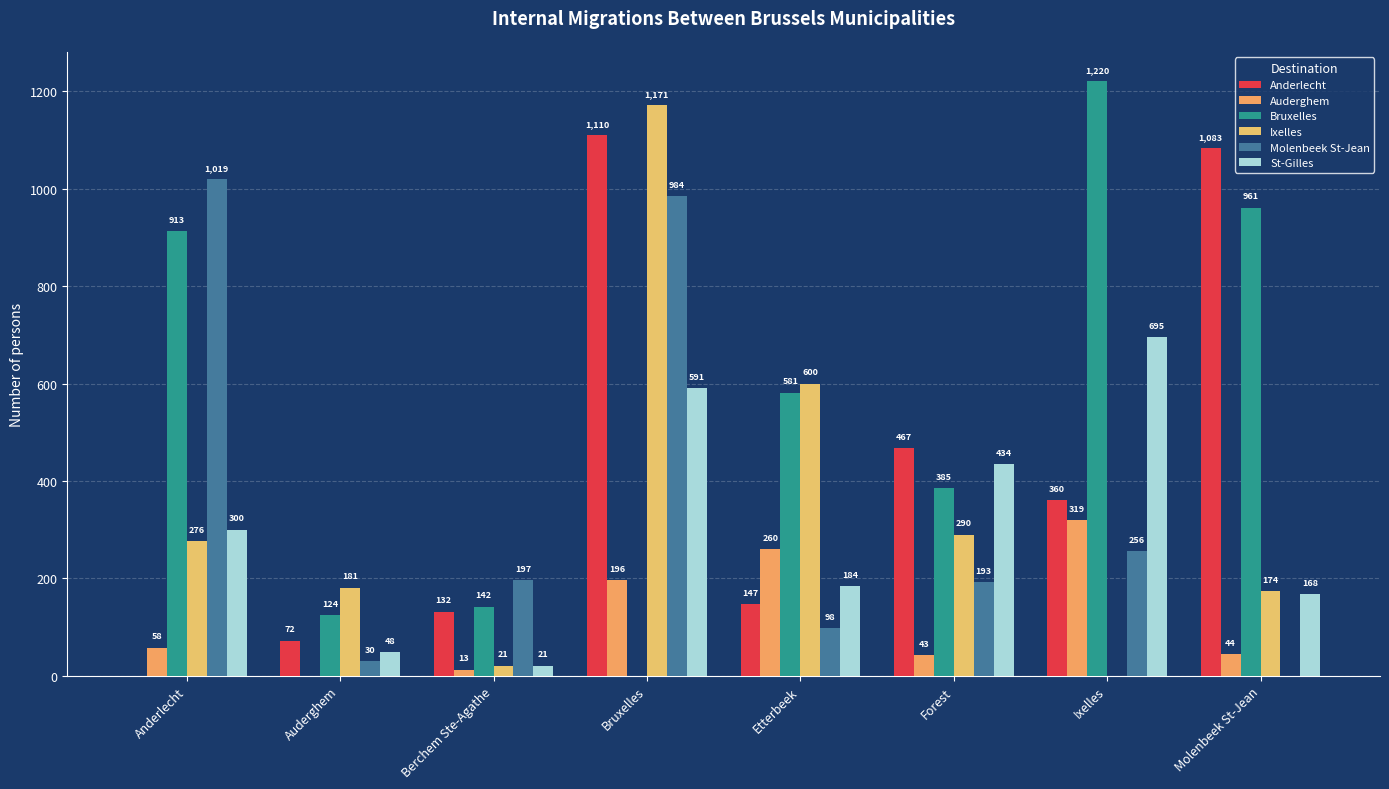

How many groups of bars are there?

8